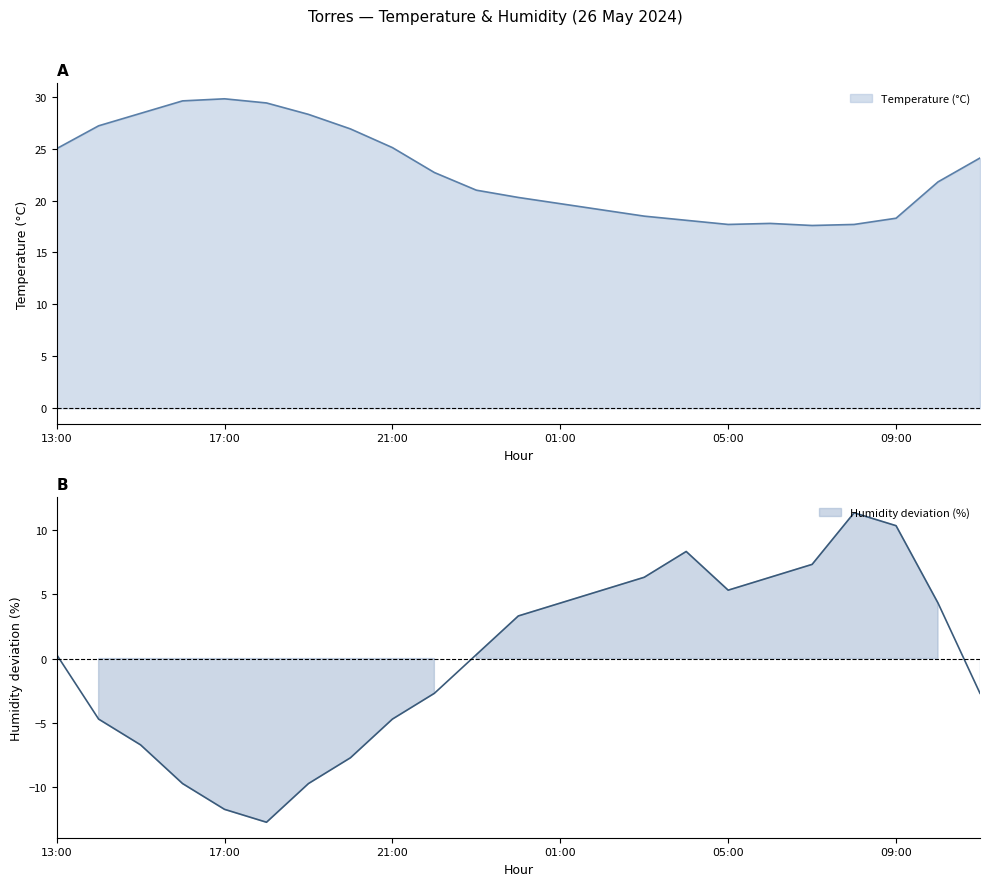

Is it true that Temperature (°C) equals 20.3 at 00:00?

True